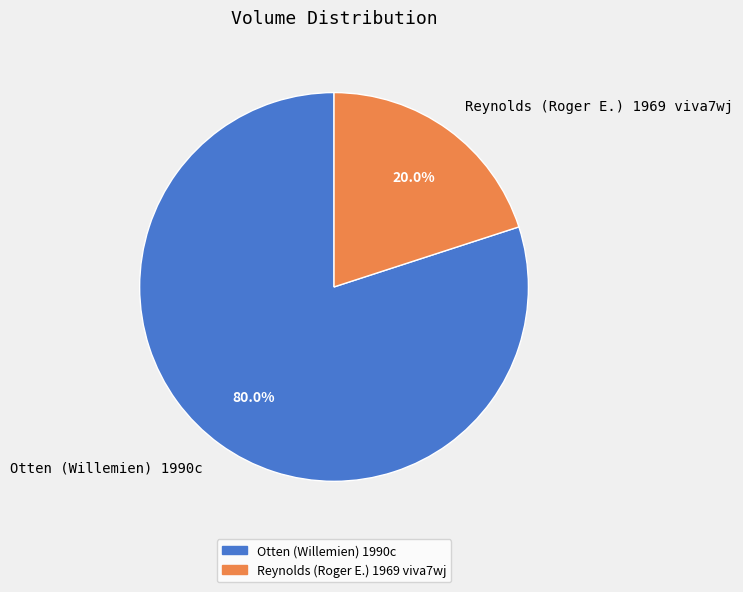

Is it true that Reynolds (Roger E.) 1969 viva7wj is 20% of the pie?

True